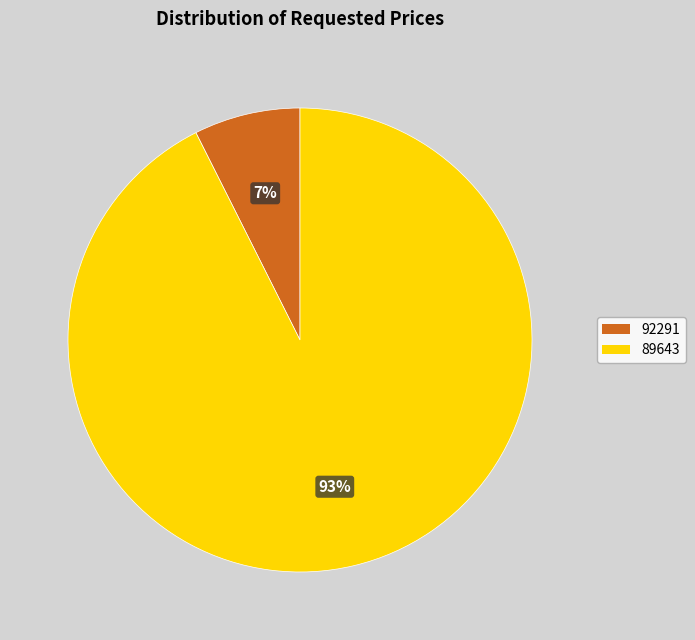

Is it true that 89643 is 93% of the pie?

True